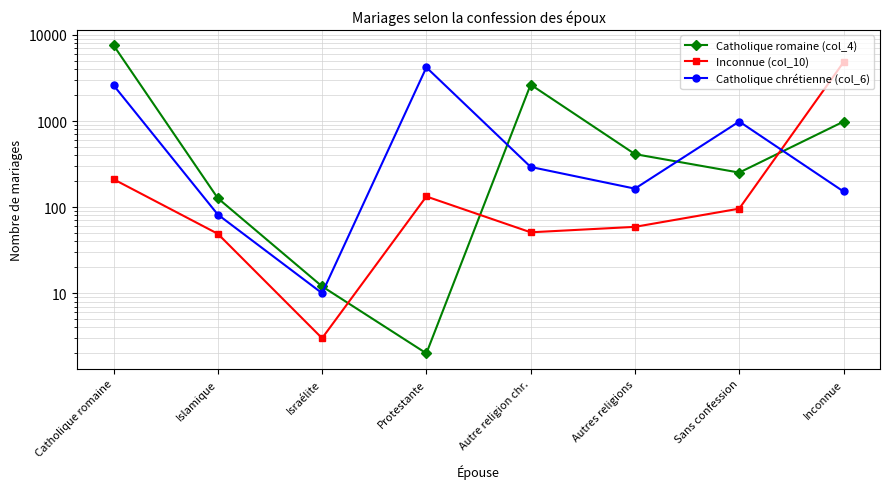

What is the label of the 1st point from the left?

Catholique romaine